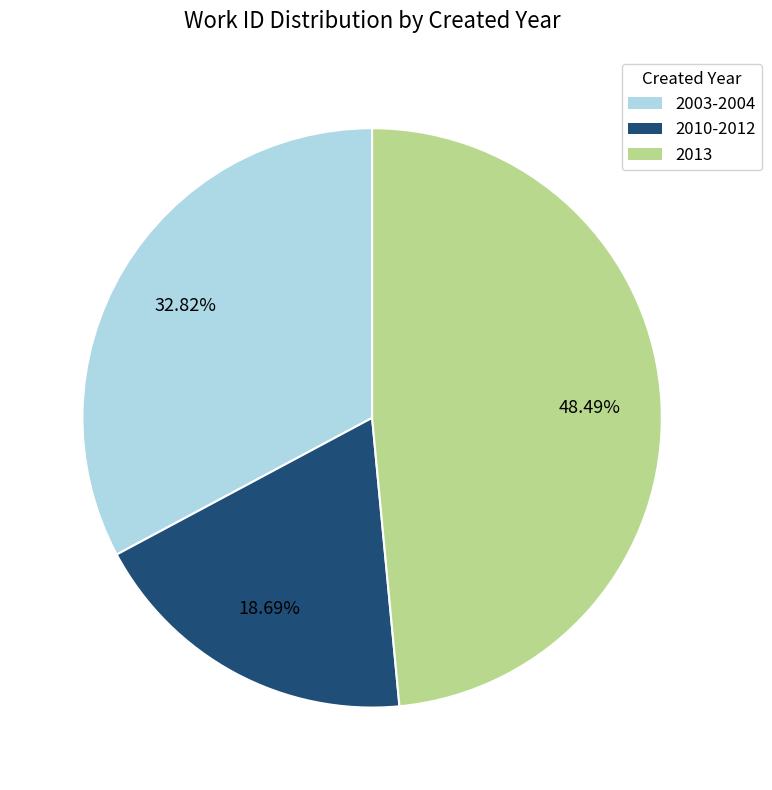

Which category has the biggest portion of the pie?

2013